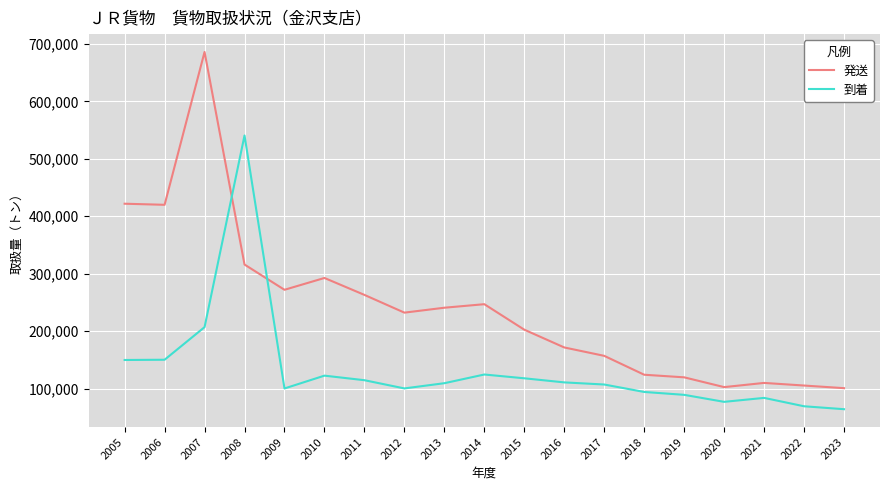

What is the spread (max minus min) of values at 2023?

36607